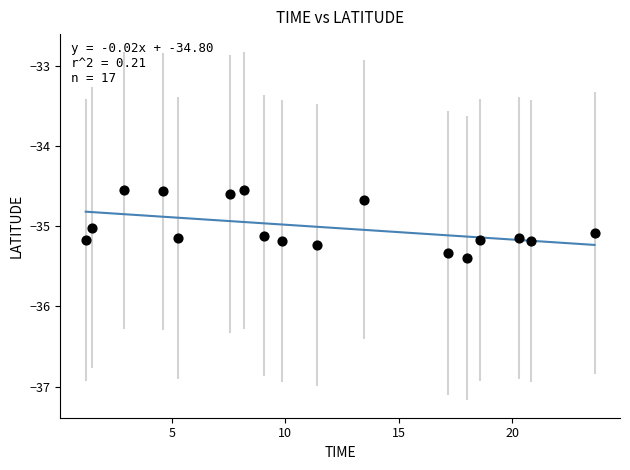

What is the range of X values (max minus min)?

22.4